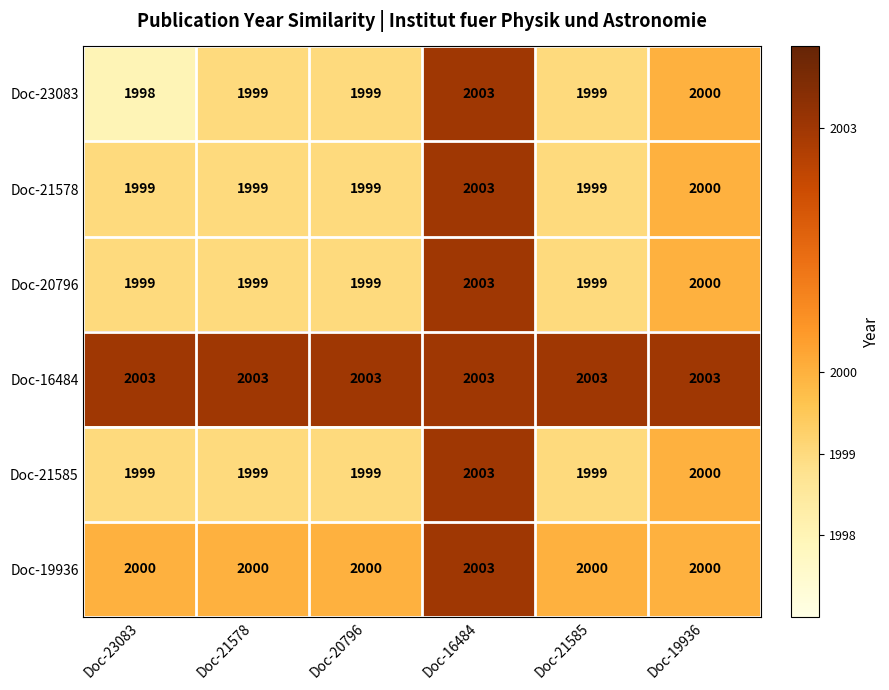

Count the Doc-19936 values in the range 2000 to 2001.

5